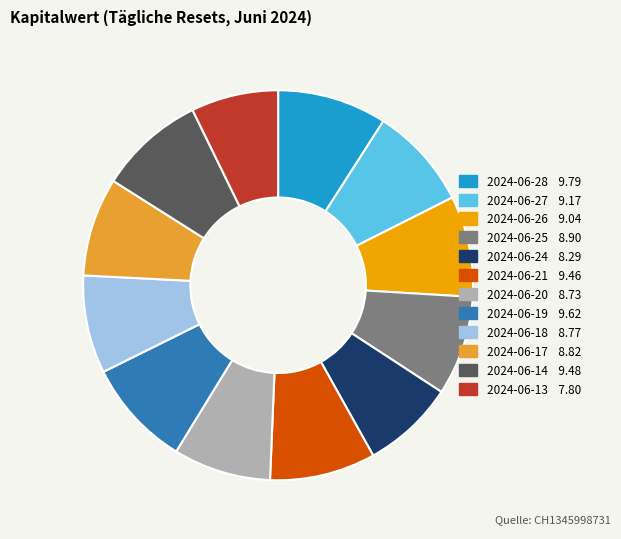

Is there a majority slice in this chart?

No